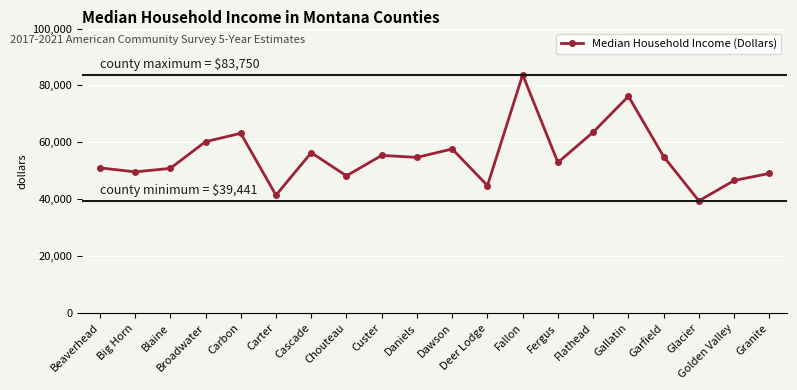

What is the value of the 9th point from the left?

55426